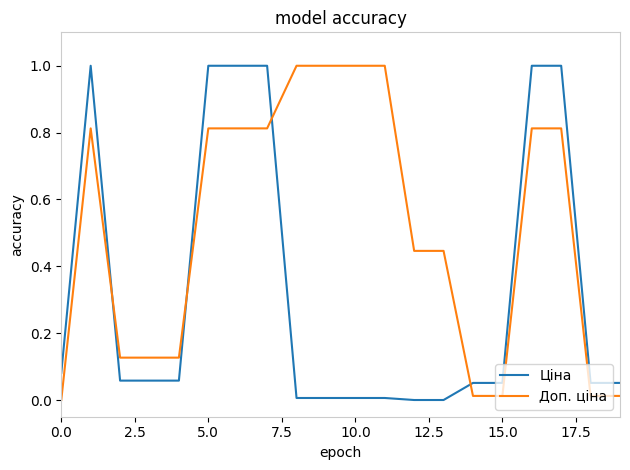

Is this an area chart (filled region under the line)?

No